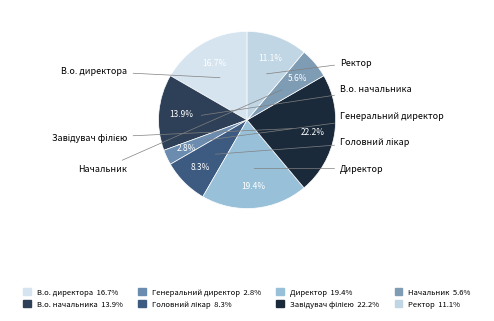

Is Начальник the majority of the pie?

No